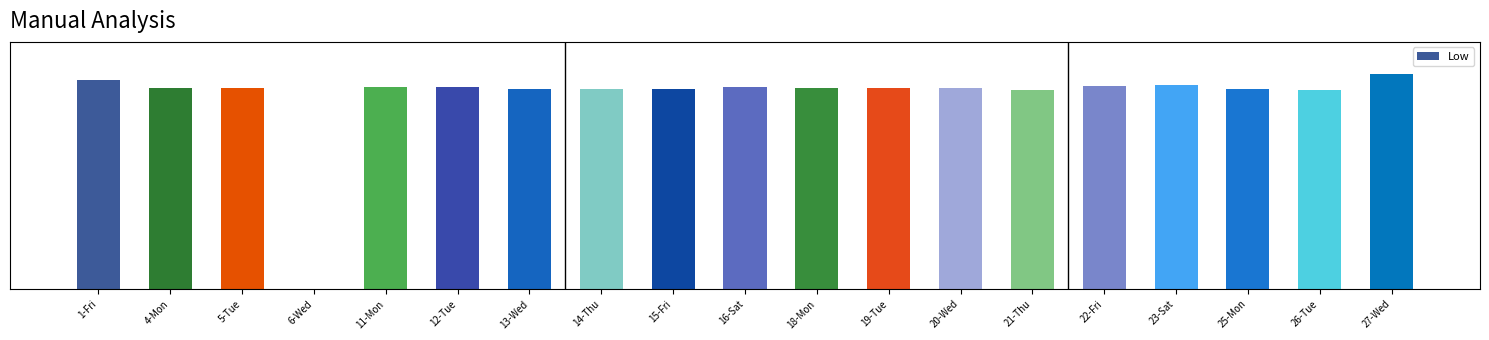

What is the change in value from 20-Wed to 26-Tue?

-0.1